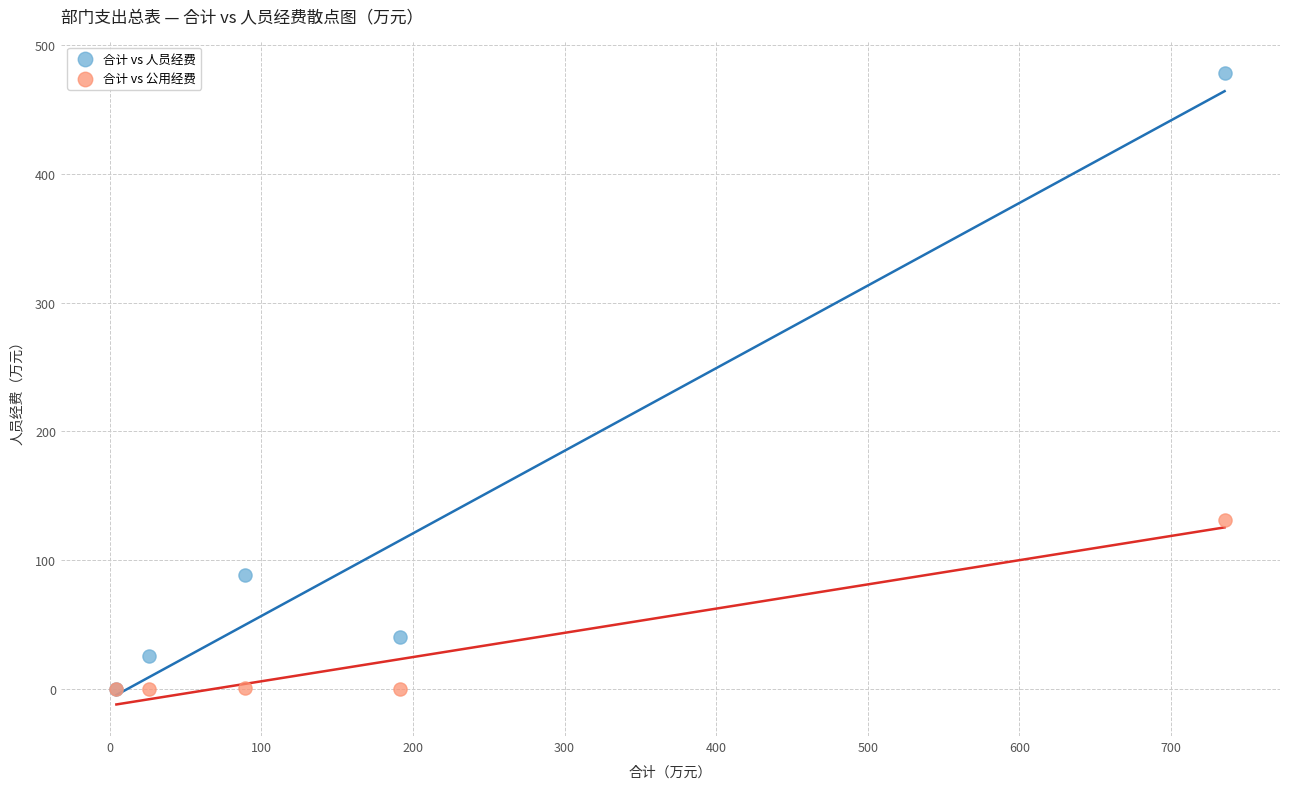

In the 合计 vs 人员经费 series, what Y value is closest to 239?

88.8